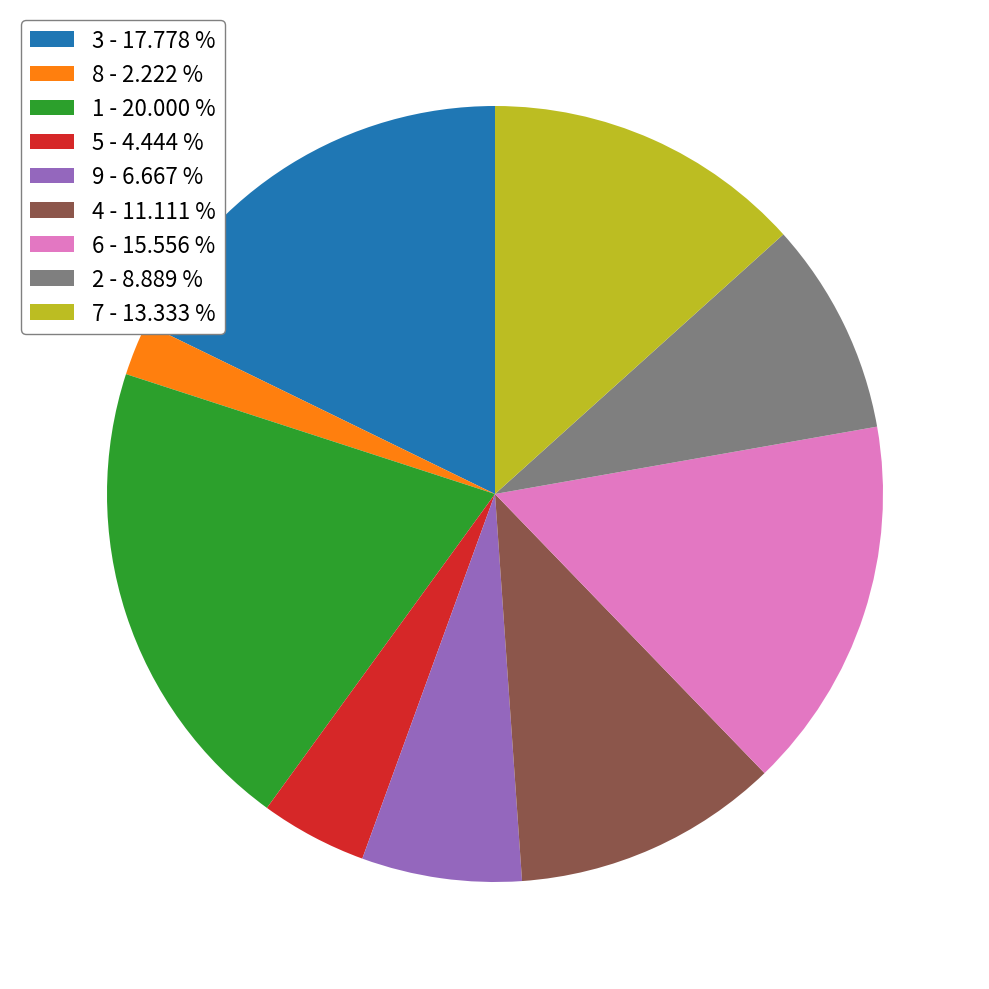

Does 2 - 8.889 % account for over 50% of the chart?

No